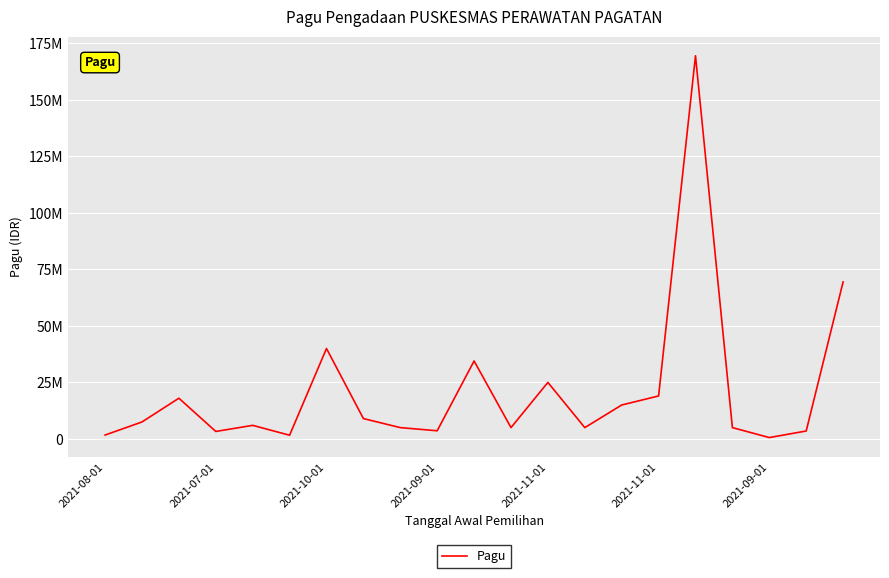

How many lines are shown in the chart?

1